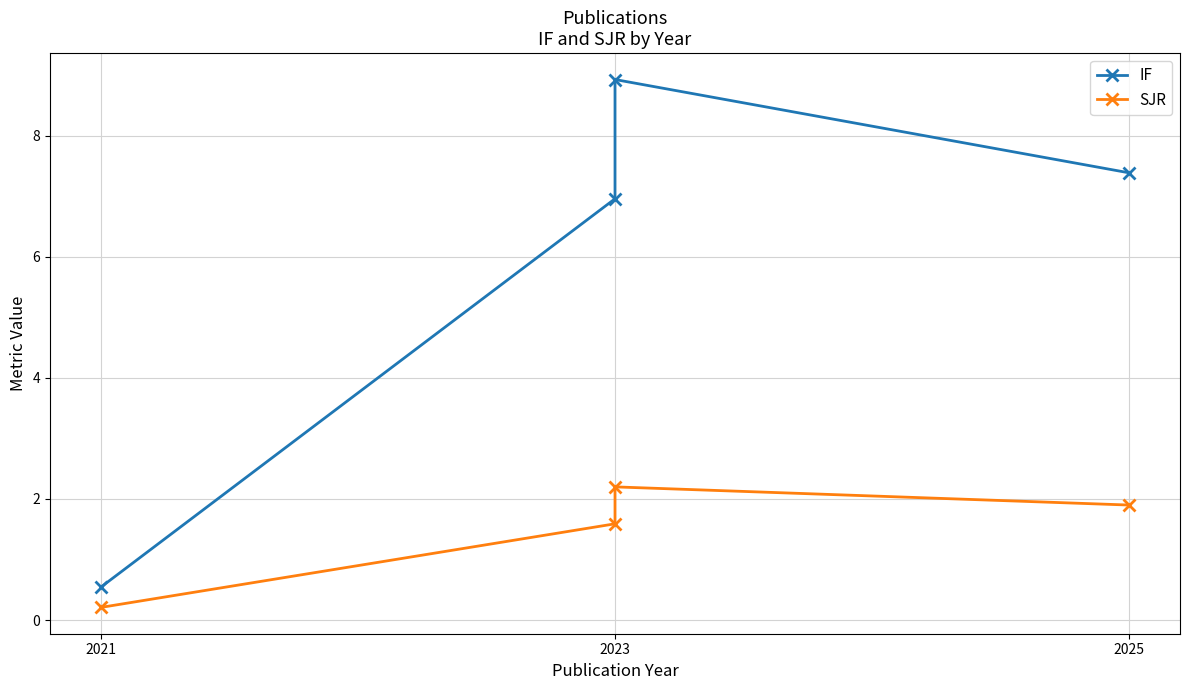

What is the sum of all IF values?

23.8